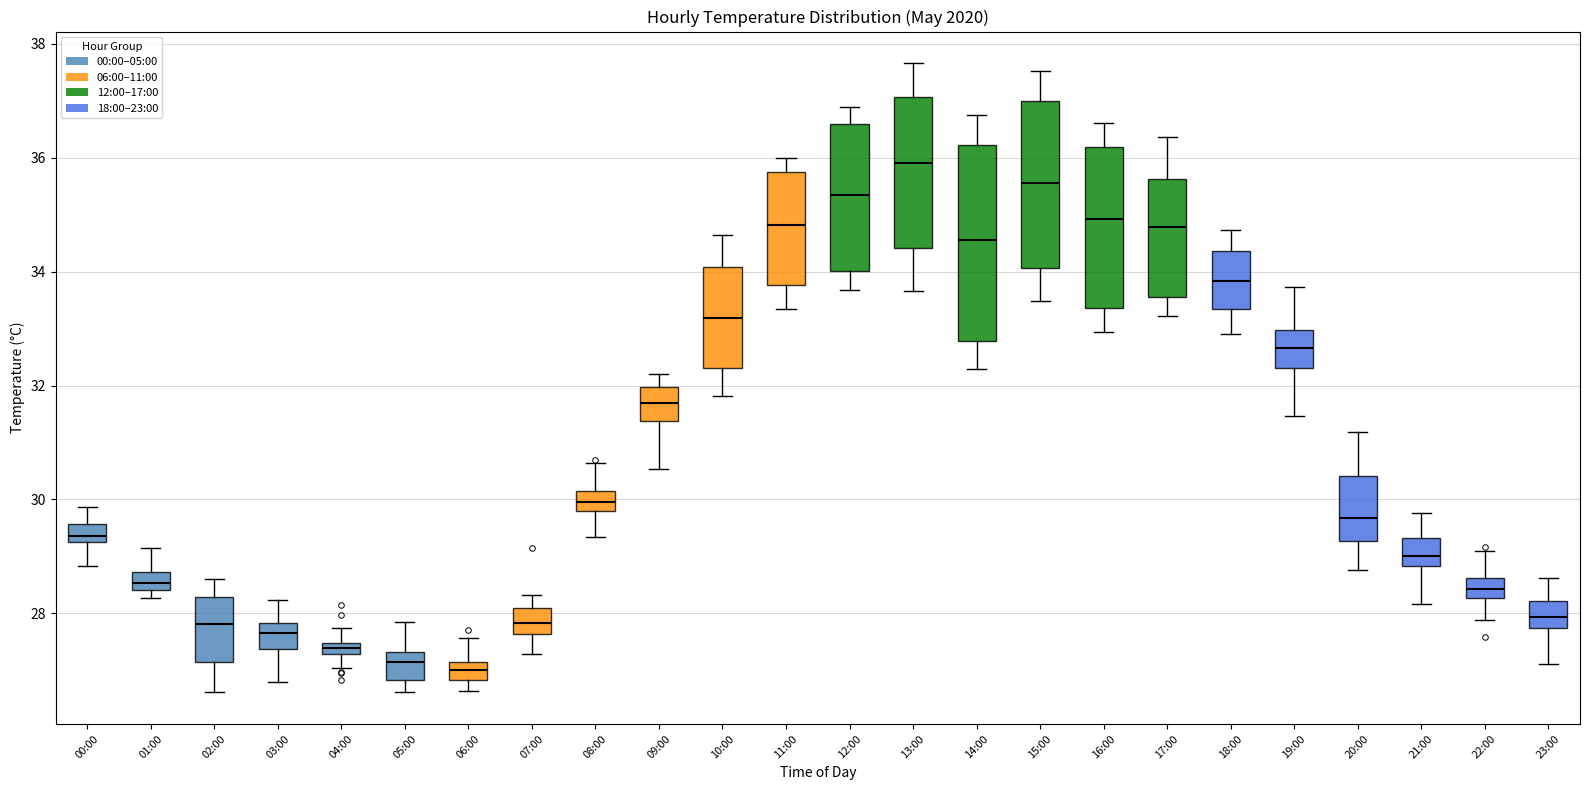

Comparing the boxes themselves (not the whiskers), which one is the tallest?

14:00